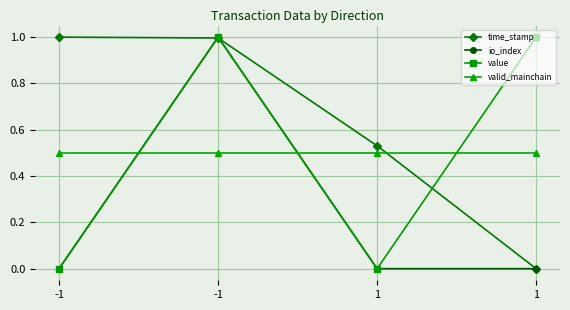

Which has a higher value, -1 or -1?

-1